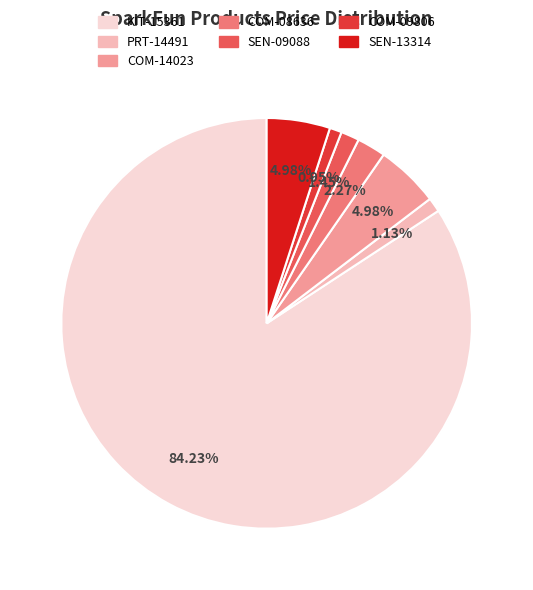

Do KIT-15361 and COM-08636 together represent more than half of the pie?

Yes